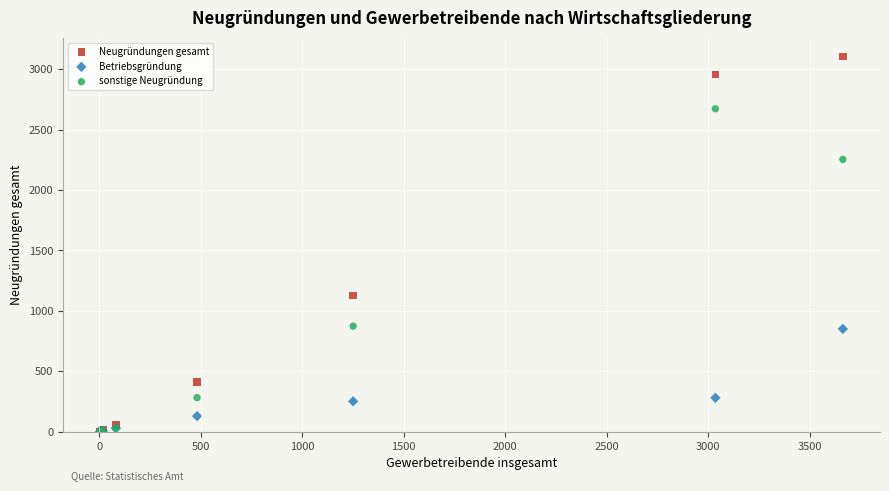

In the sonstige Neugründung series, what Y value is closest to 1336?

874